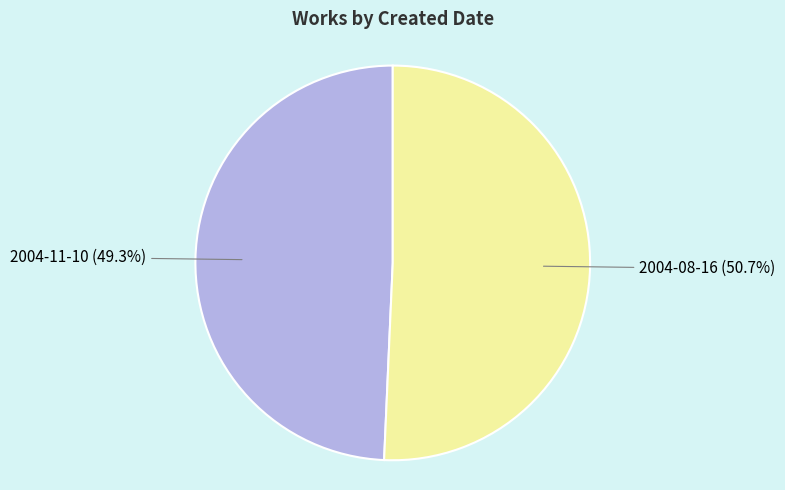

Which category has the smallest portion of the pie?

2004-11-10